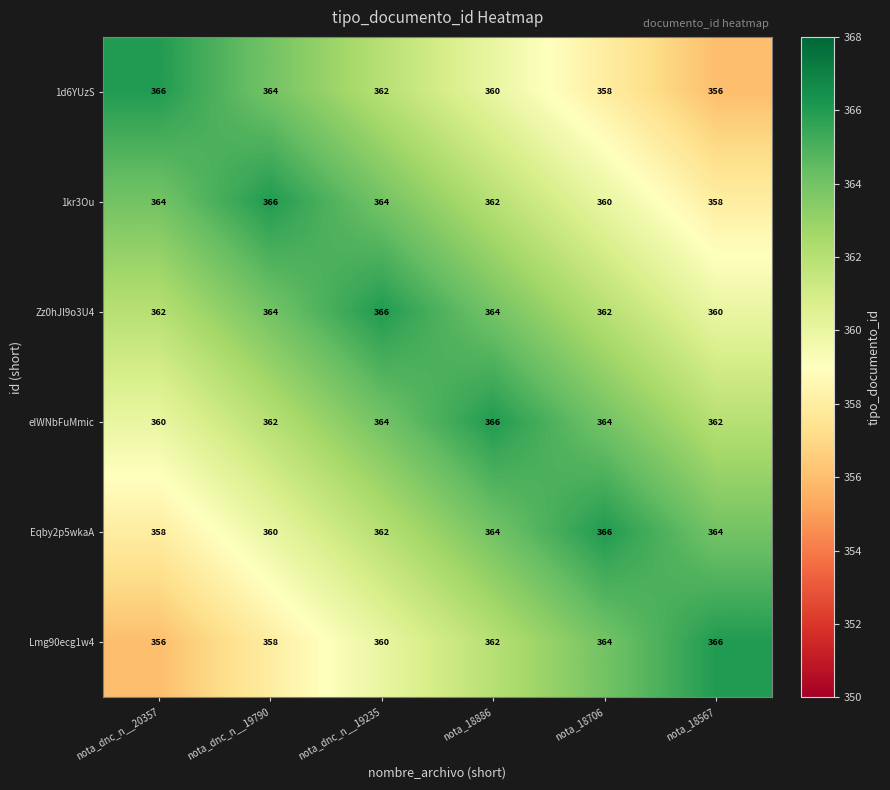

What is the spread (max minus min) of values at nota_18886?

6